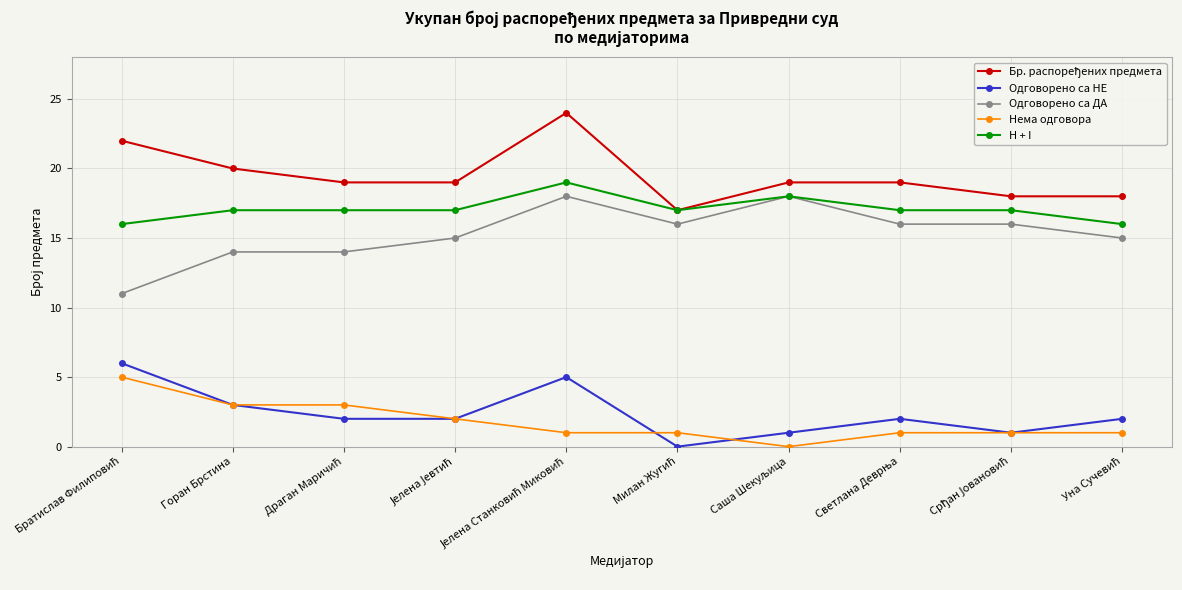

True or false: Одговорено са НЕ has more than 2 interior local peaks.

False